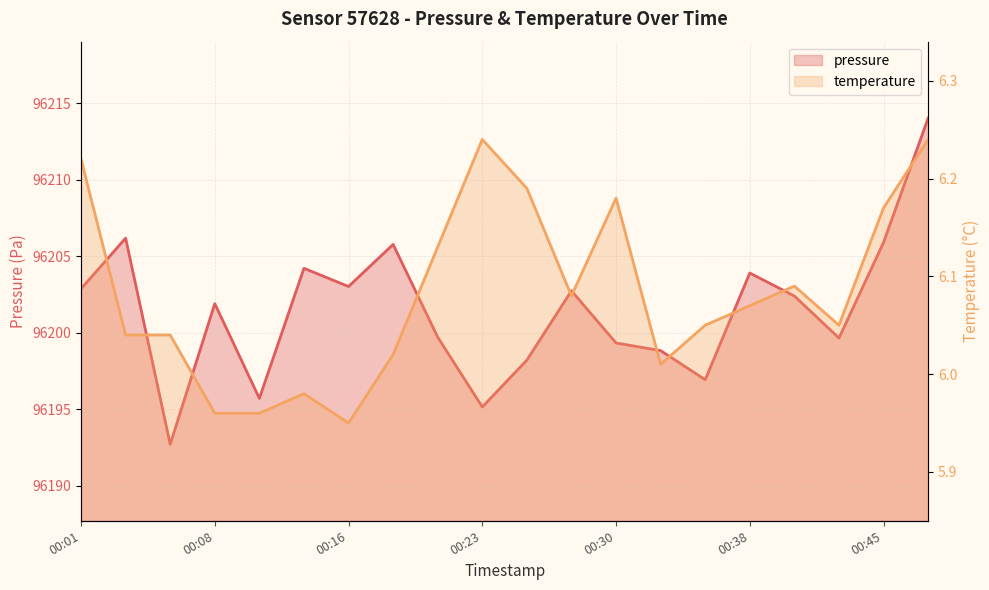

What is the average value of the pressure series?

96201.5